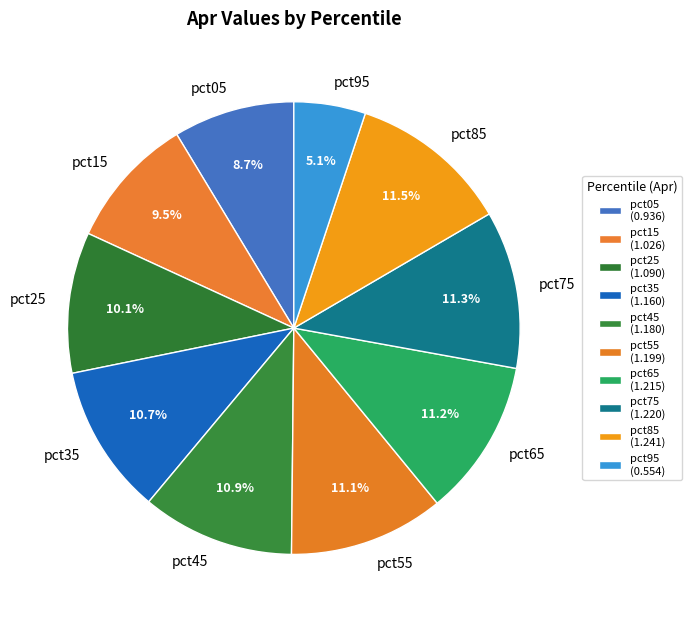

Approximately how many times larger is the value at pct55 compared to pct35?

1.0